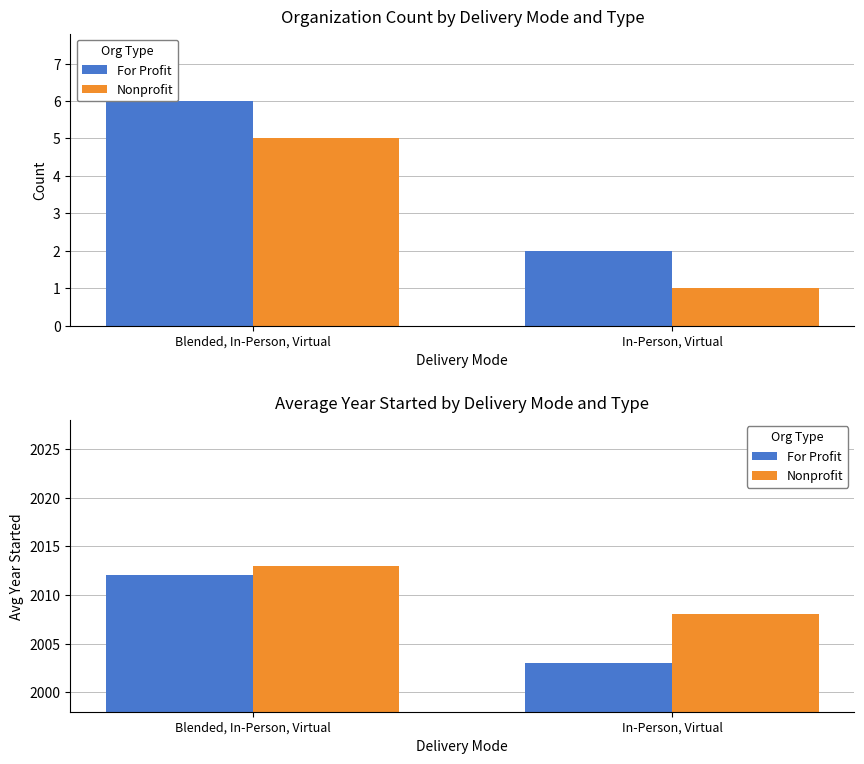

List the labels in order of For Profit value, smallest first.

In-Person, Virtual, Blended, In-Person, Virtual